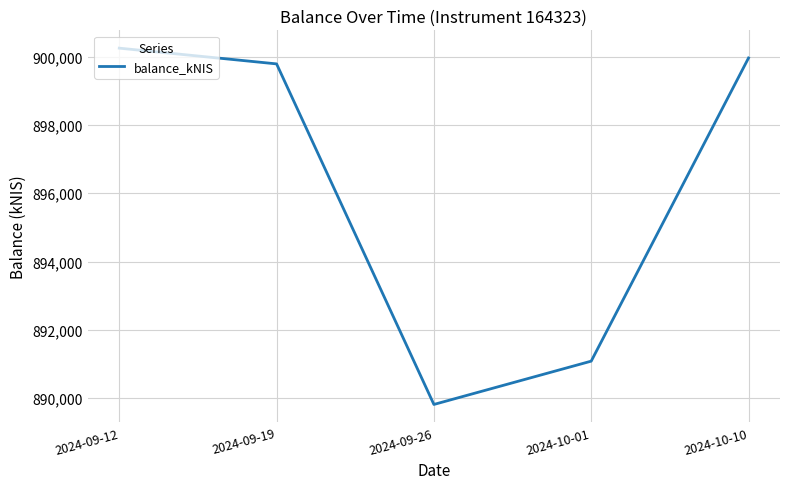

Between 2024-10-01 and 2024-09-12, which is larger?

2024-09-12